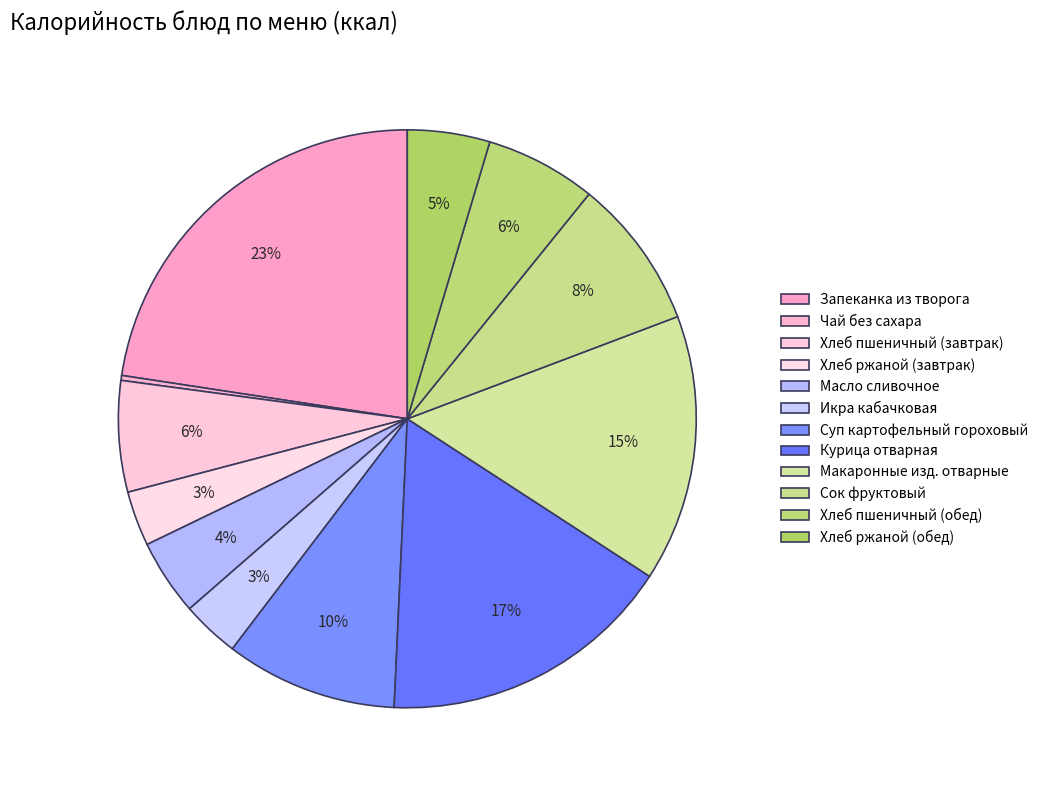

To the nearest percent, what is the difference between the largest and smallest slice percentages?

22%